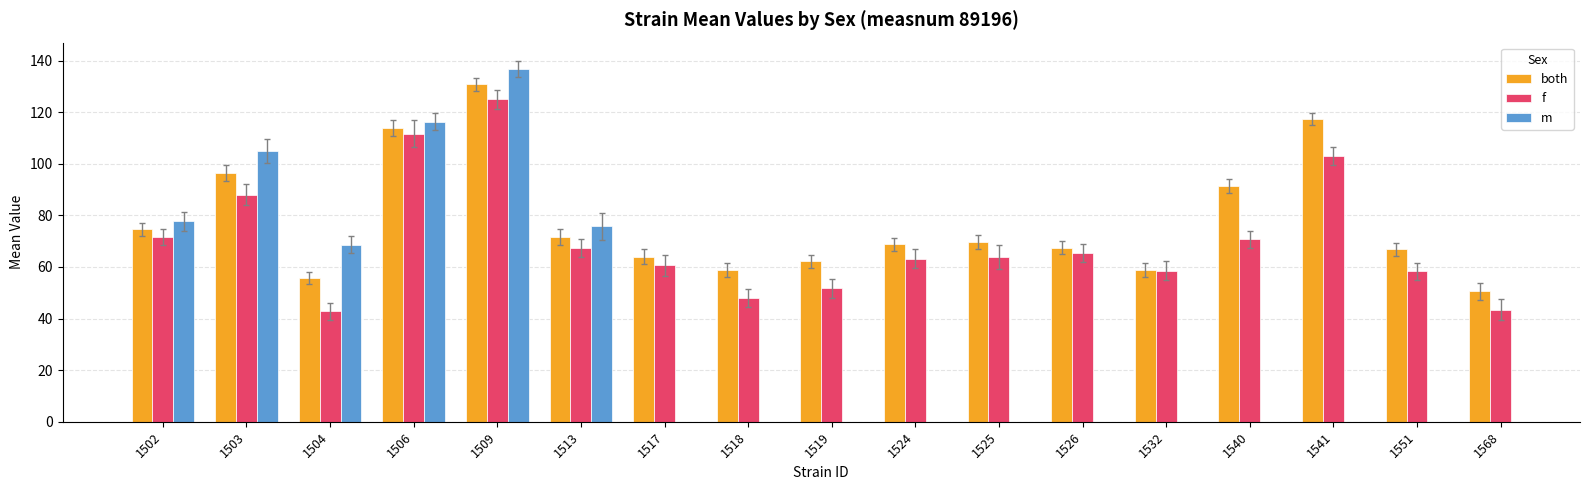

At which label does both reach its minimum?

1568